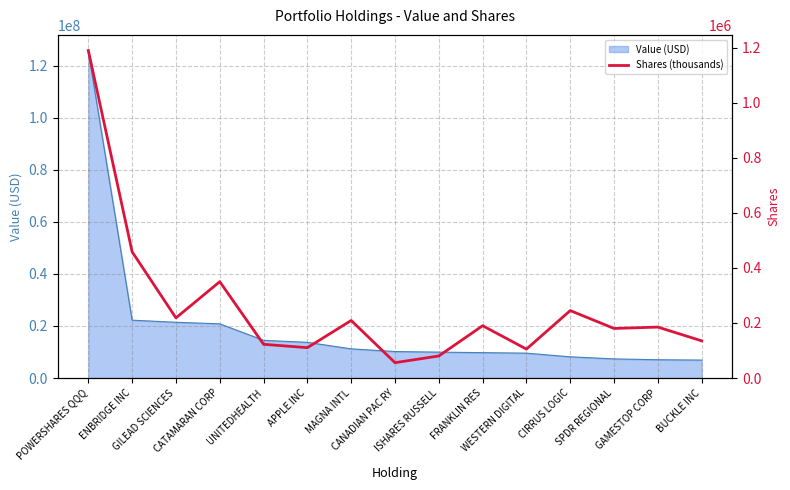

What is the maximum value for Value (USD)?

125664000